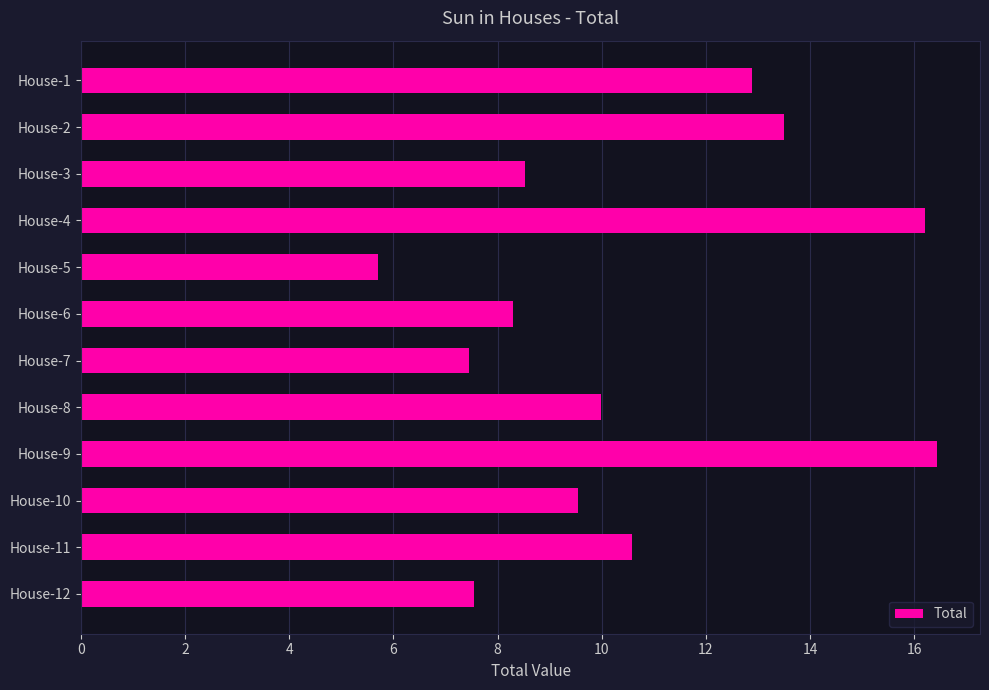

What is the greatest value displayed?

16.4